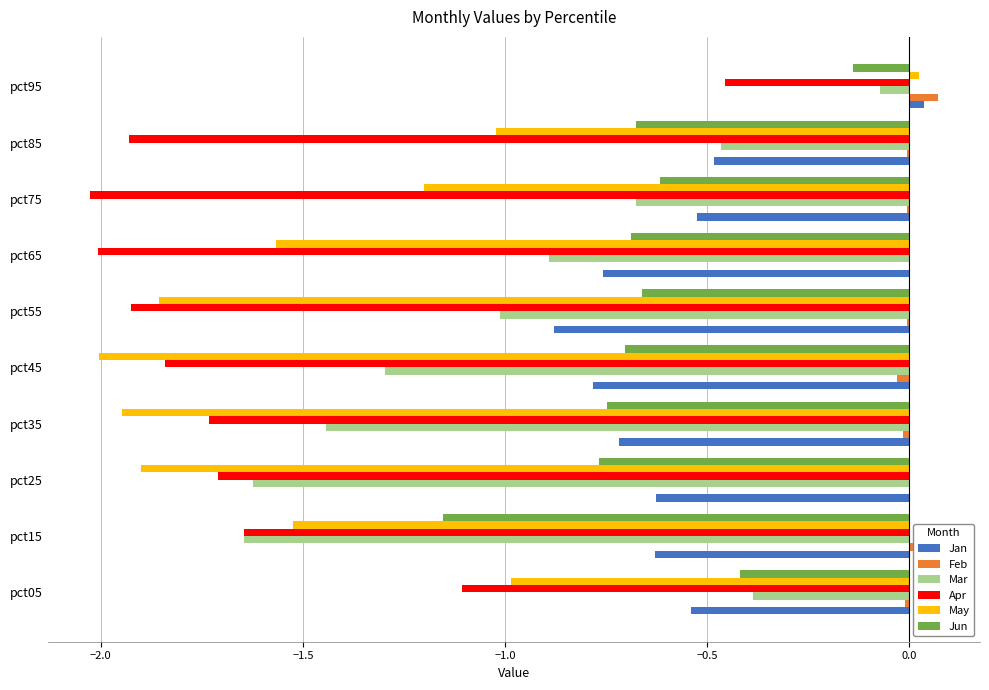

The value of Jan at pct45 is -1.3. True or false?

False